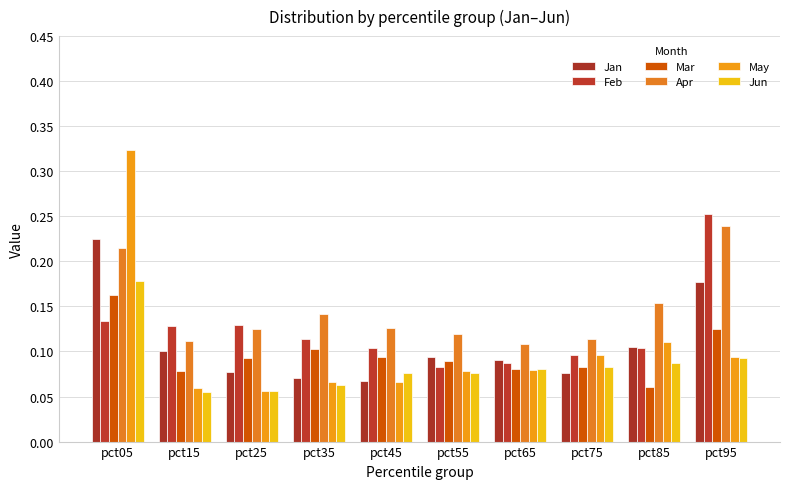

What value does the May series have at pct25?

0.1